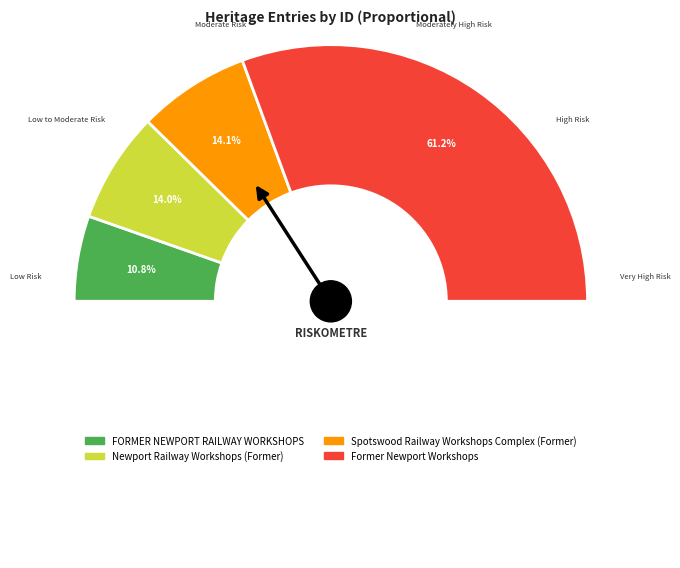

Which slice is the largest?

Former Newport Workshops